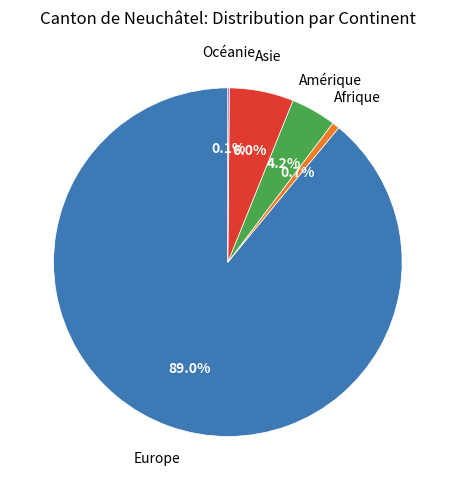

Which slice is the largest?

Europe